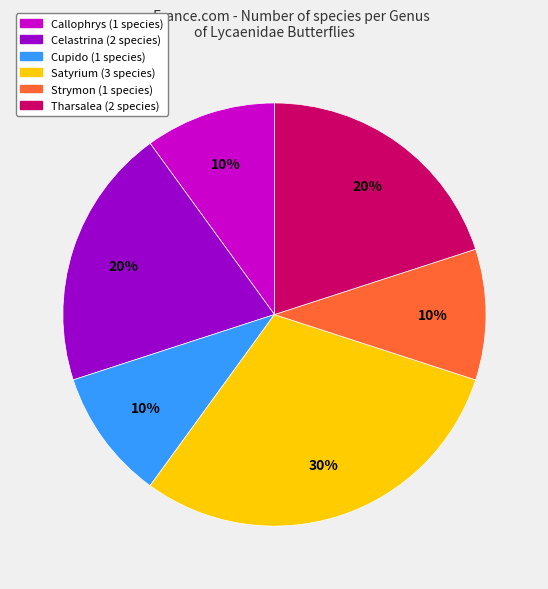

Does any single category account for the majority?

No